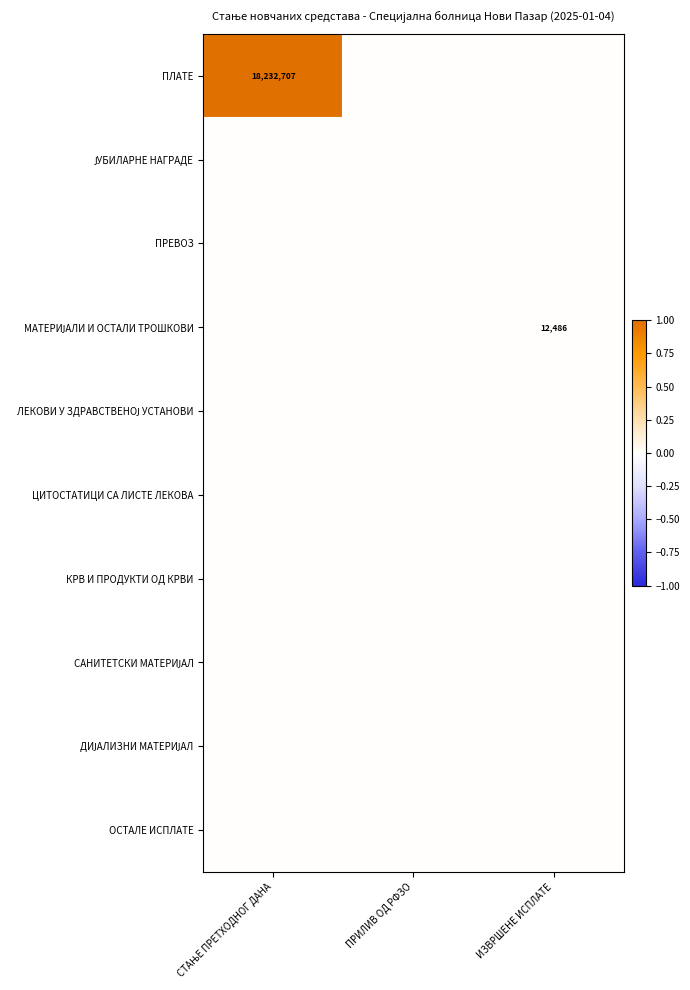

Which has a higher value, СТАЊЕ ПРЕТХОДНОГ ДАНА or ПРИЛИВ ОД РФЗО?

СТАЊЕ ПРЕТХОДНОГ ДАНА